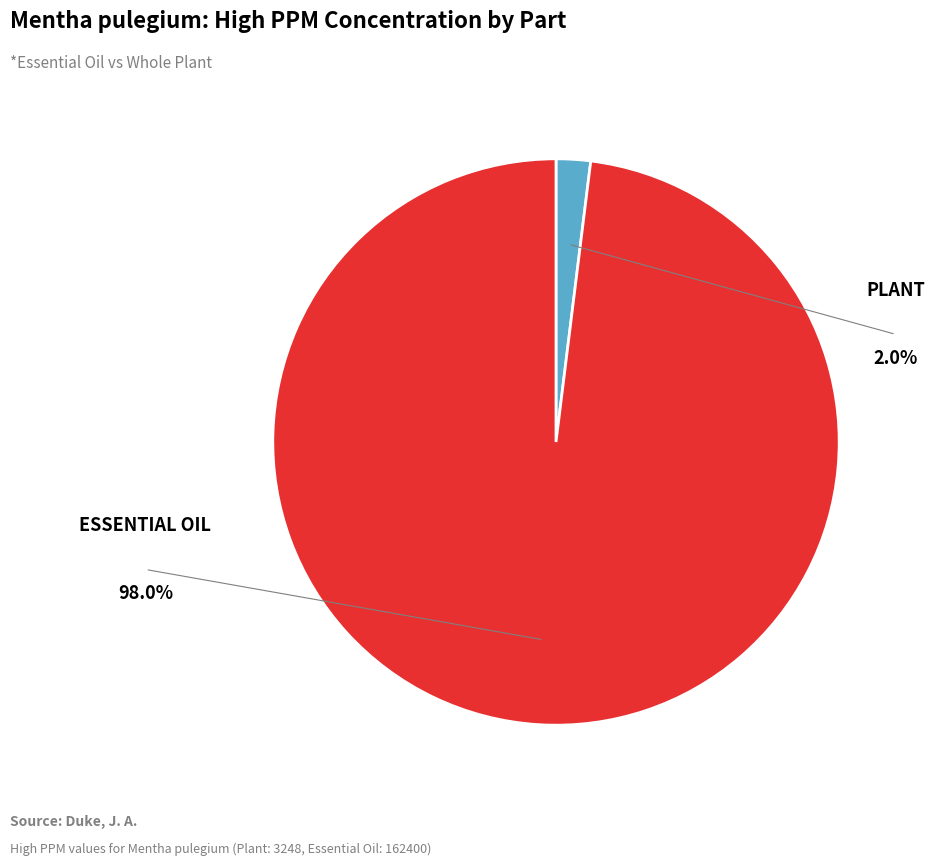

Do Essential Oil and Plant together represent more than half of the pie?

Yes